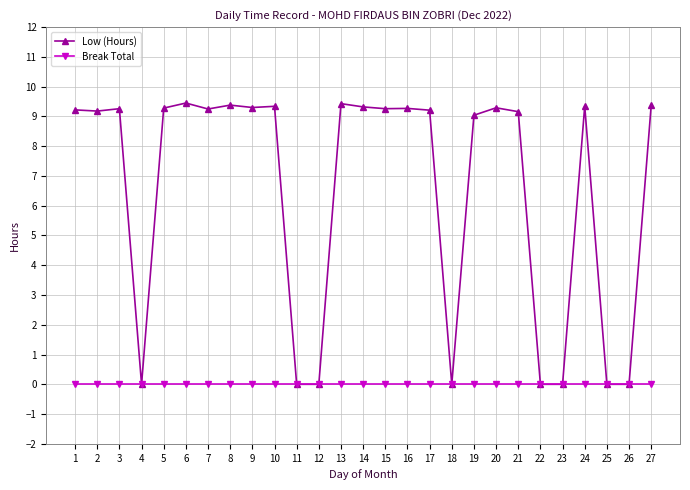

At how many categories does at least one series exceed 8?

19